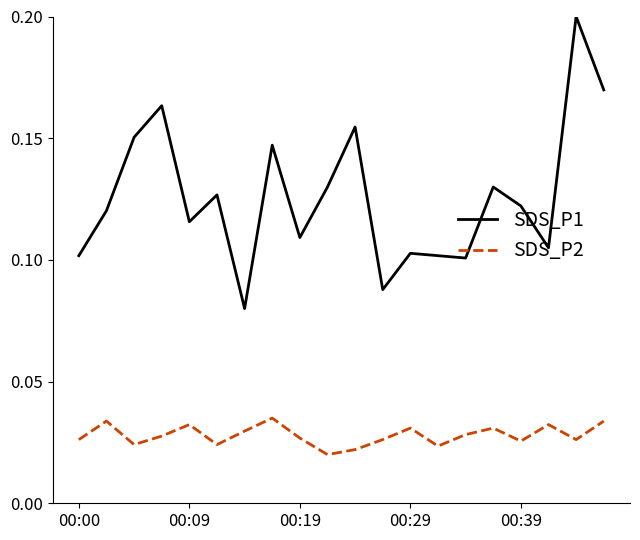

Which series has the largest range (max minus min)?

SDS_P1